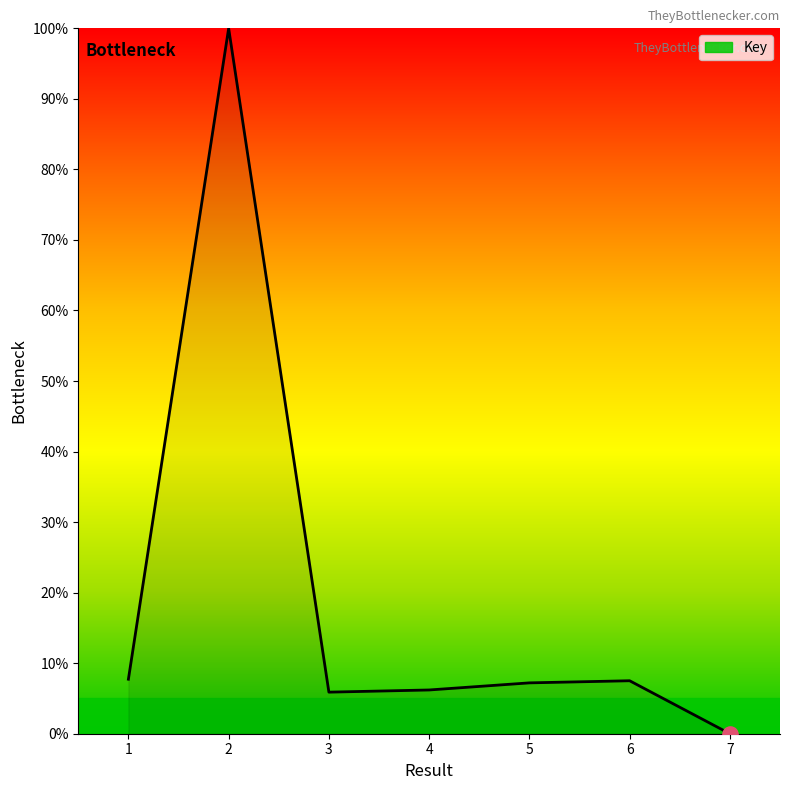

Between 6 and 2, which is larger?

2